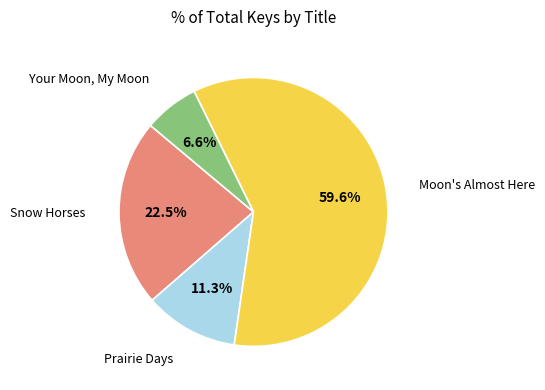

Is there a majority slice in this chart?

Yes